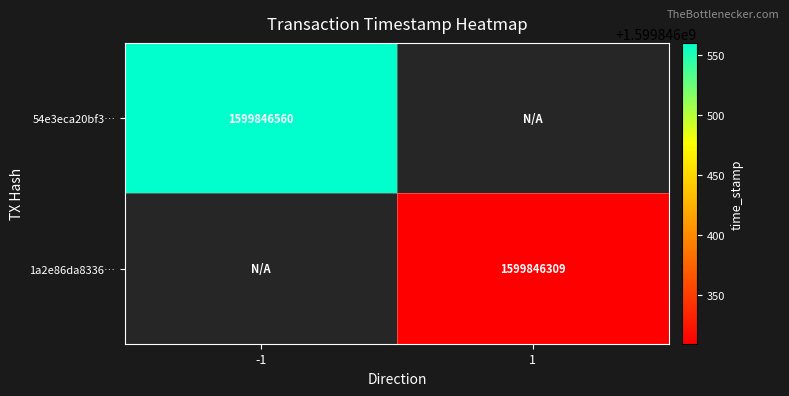

How many series are shown in this chart?

2